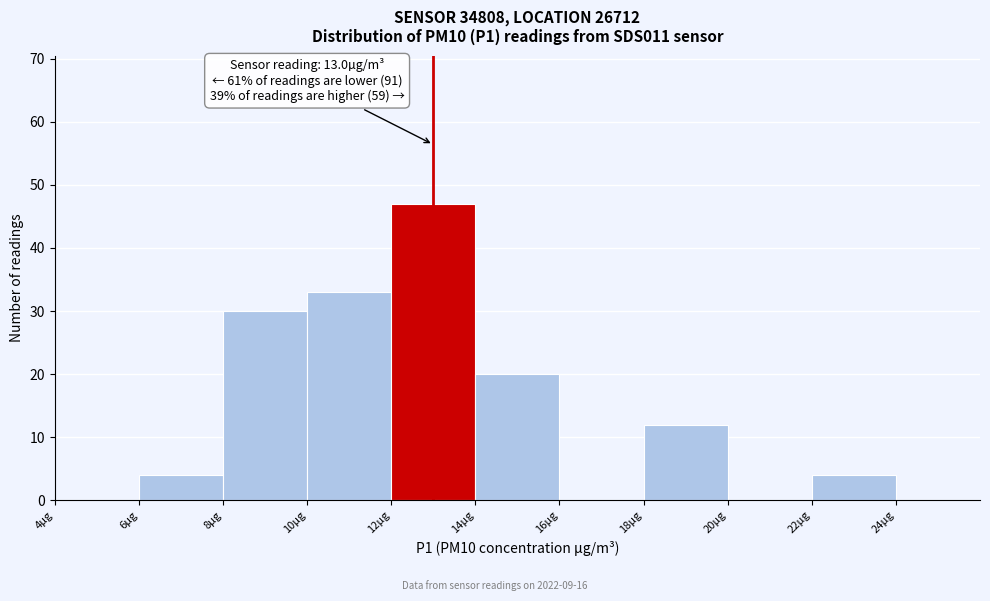

Over which range of the x-axis is the bar tallest?

12 to 14